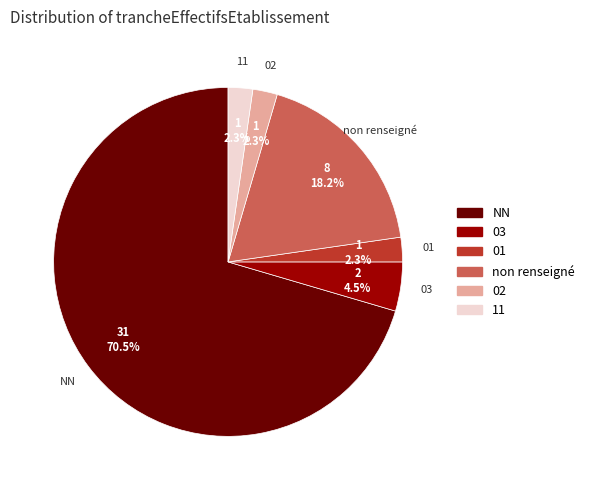

What is the largest slice in the pie chart?

NN